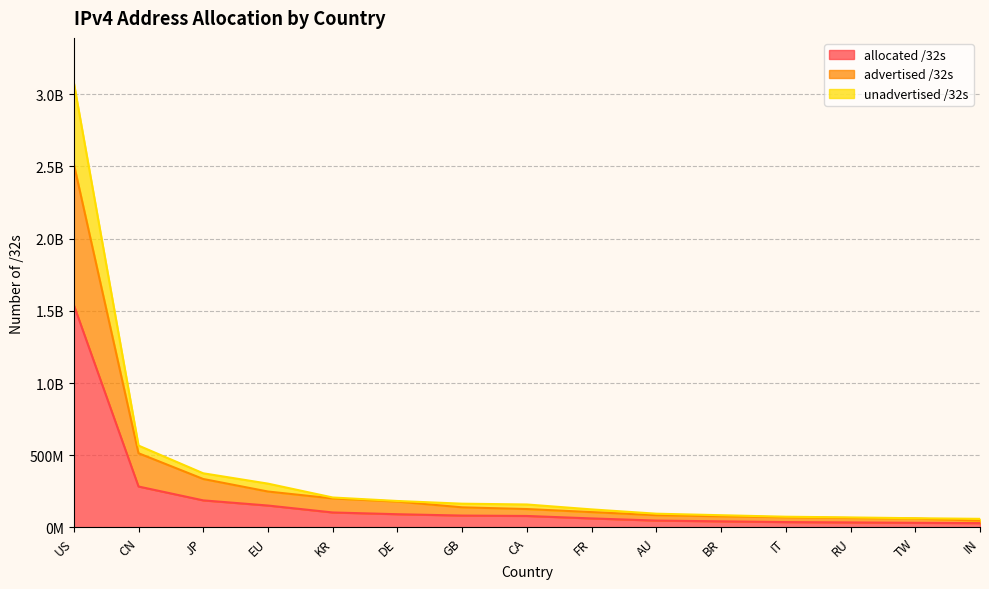

What is the value of the unadvertised /32s point at the 6th from the left?

183270384